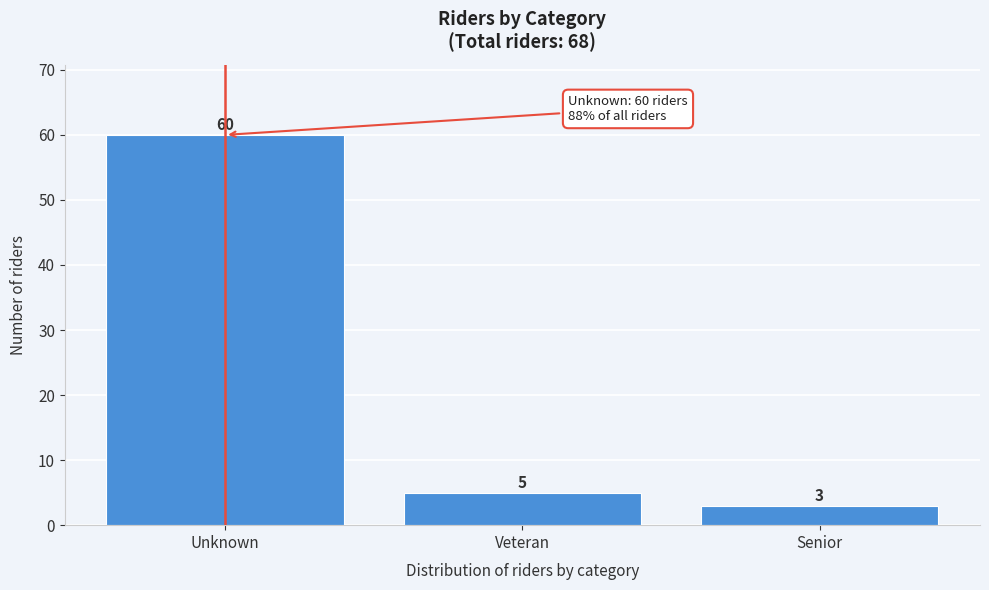

Reading left to right, list all the values displayed in this chart.

60	5	3